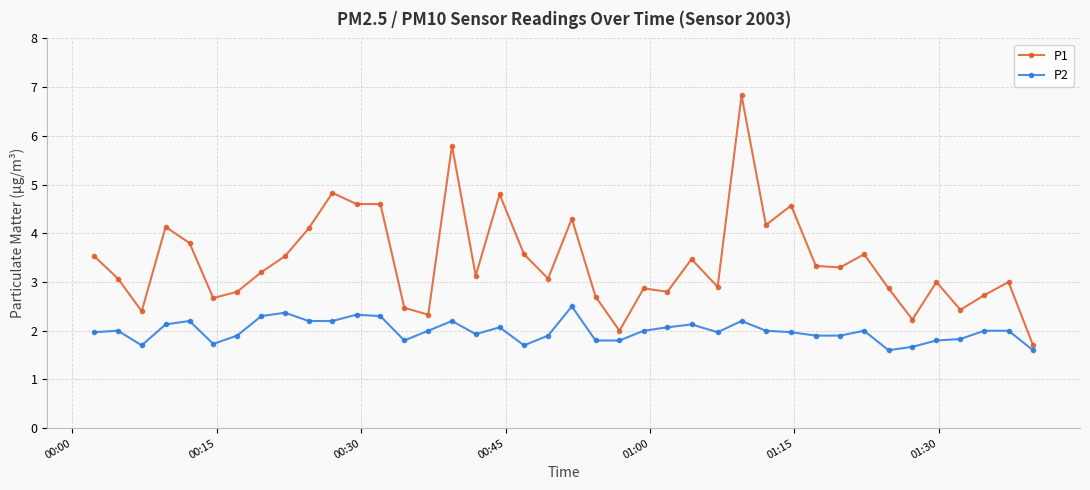

List the series in order of their overall mean, lowest first.

P2, P1